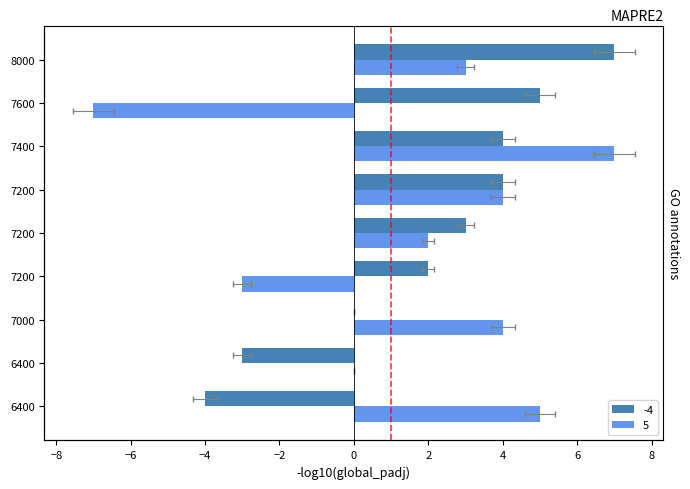

Is it true that -4 equals 4 at 7400?

True